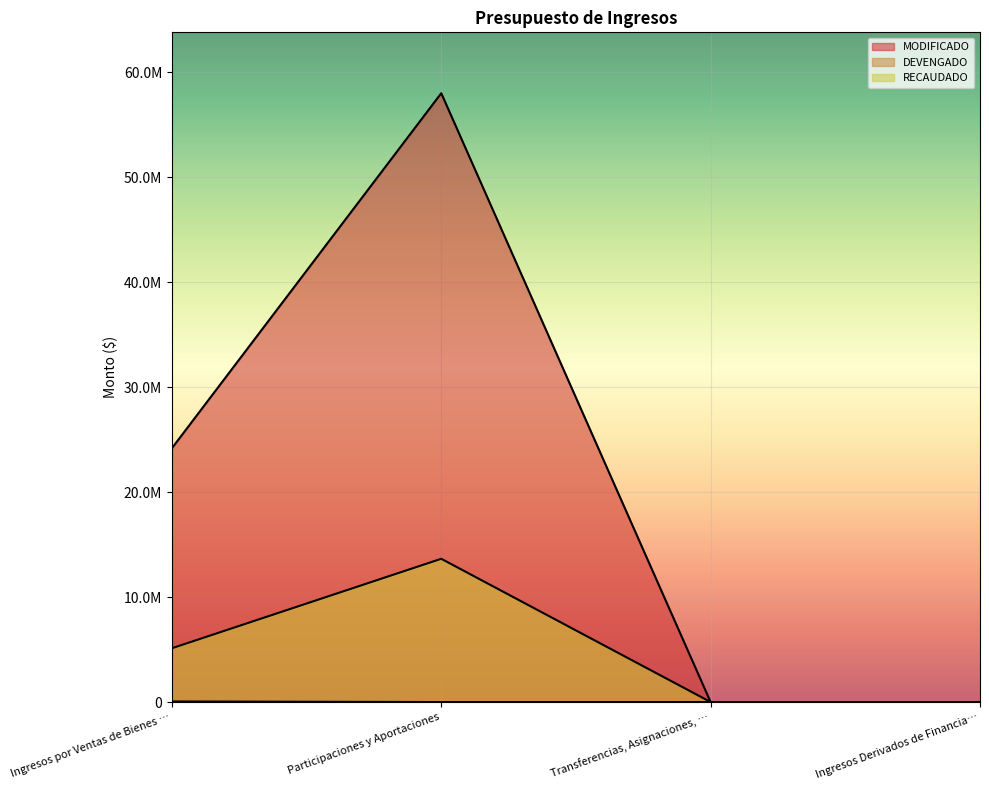

At how many categories does at least one series exceed 21062231?

2